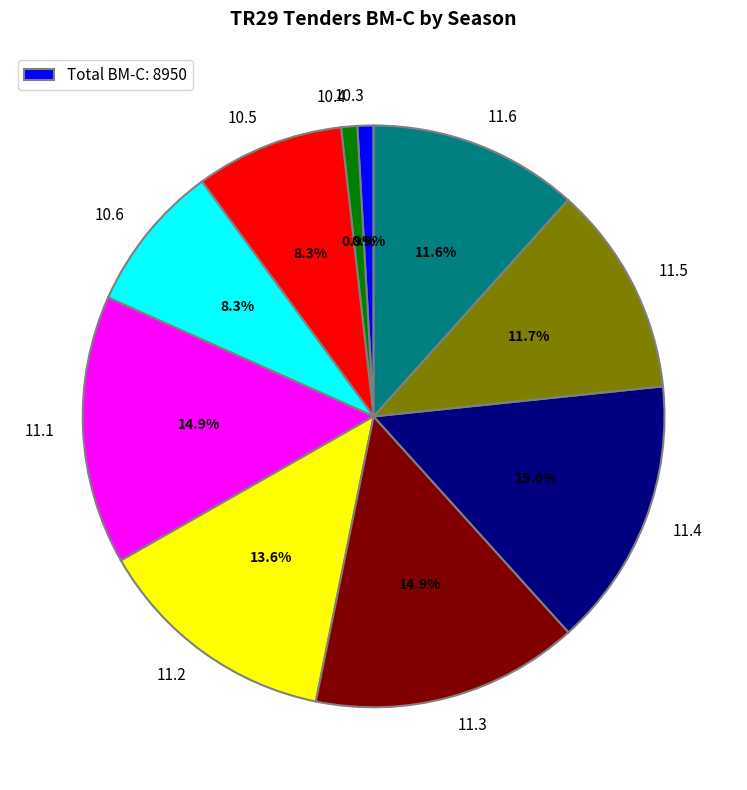

Approximately how many times larger is the value at 11.1 compared to 11.2?

1.1